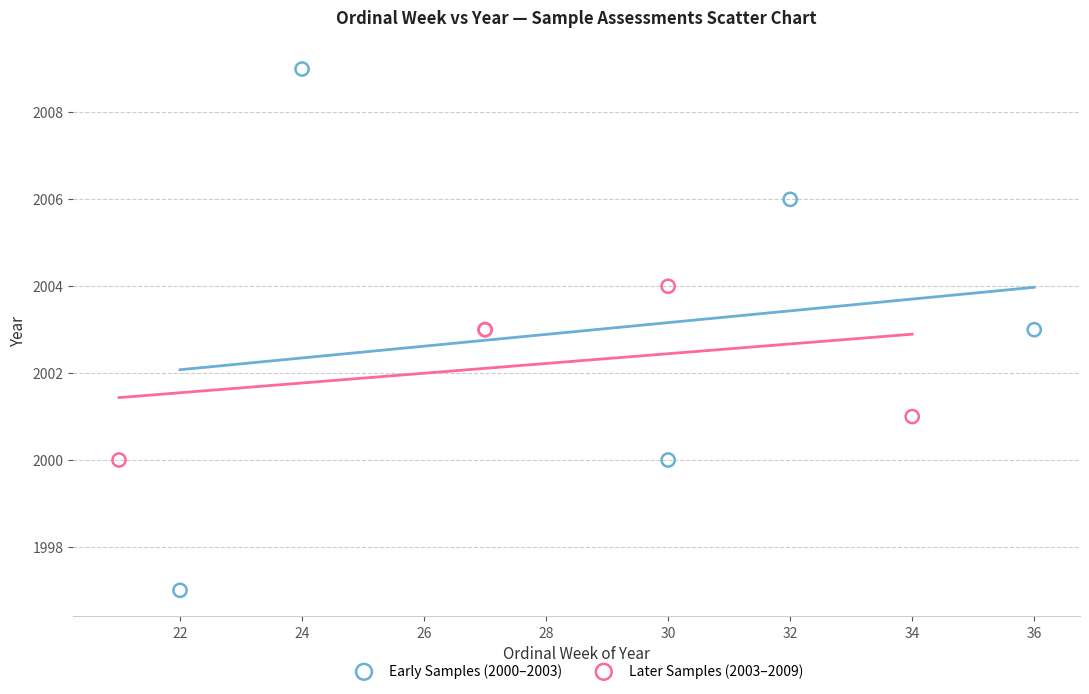

Which series has the widest spread of Y values?

Early Samples (2000–2003)